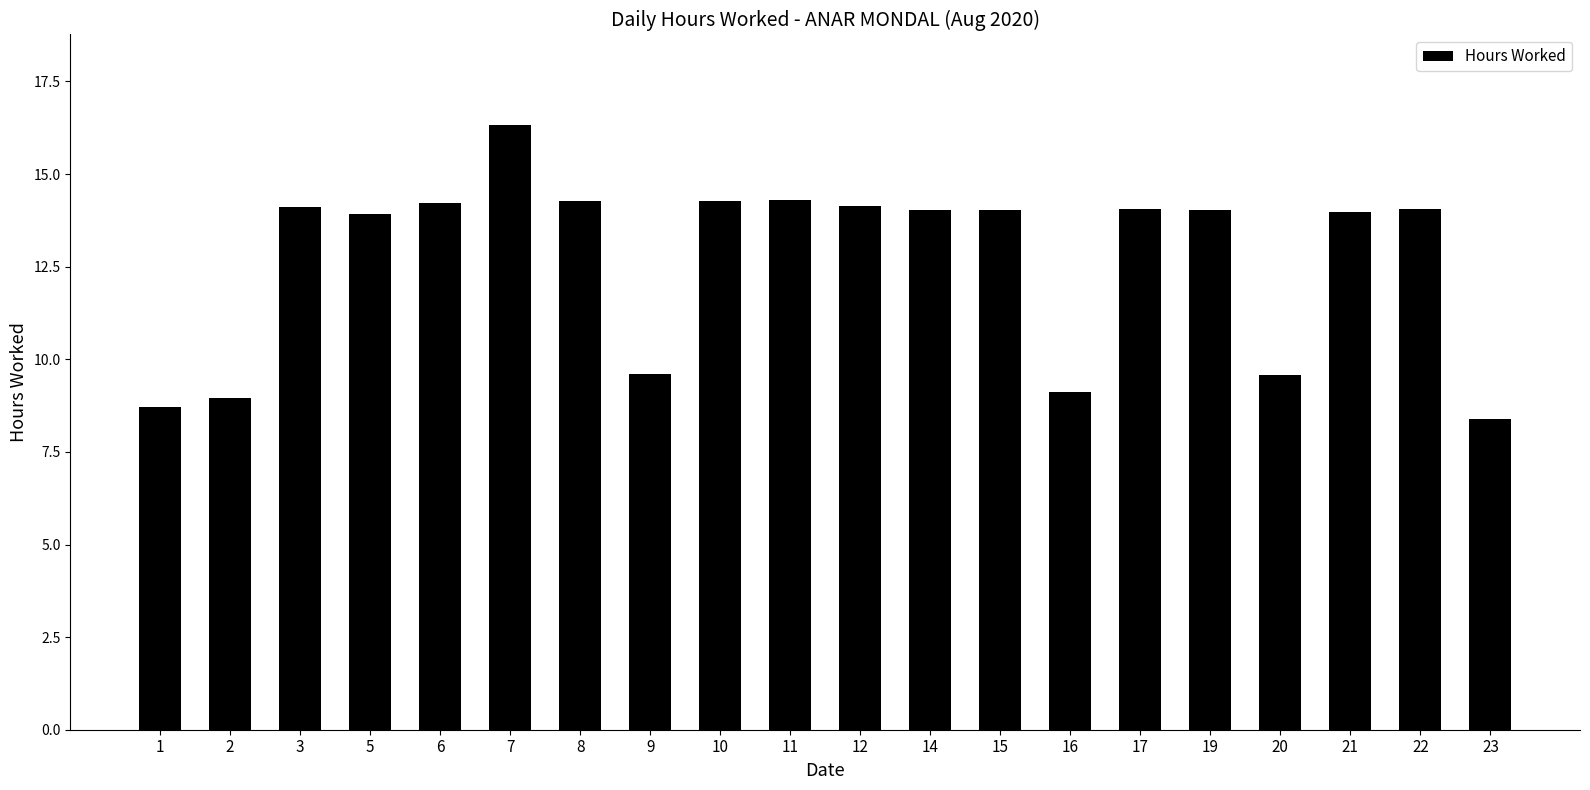

Which category has the highest value across all series?

7